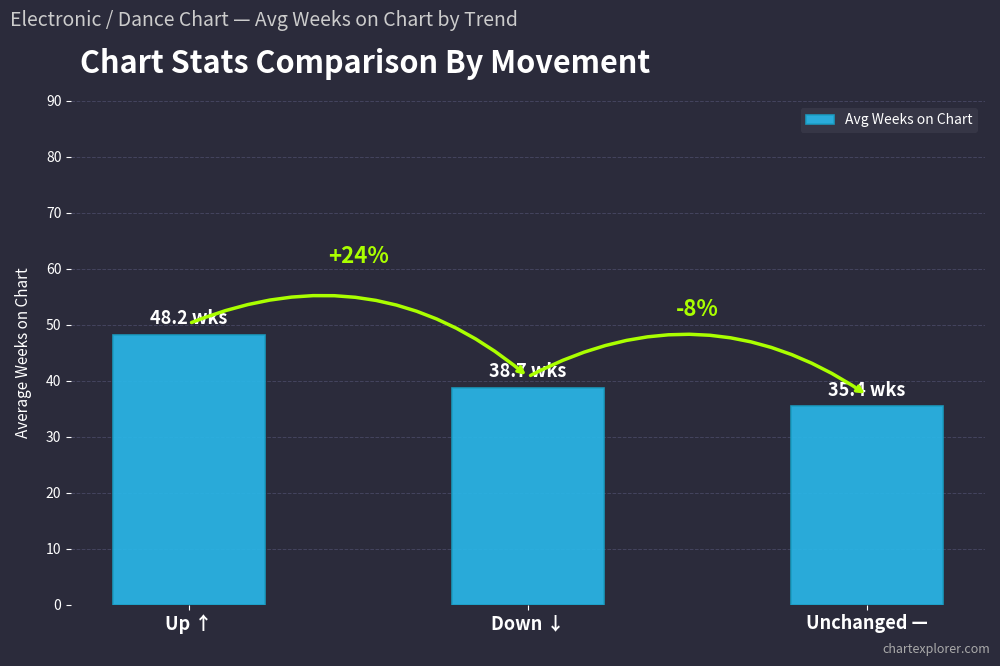

How many bars are there in total?

3